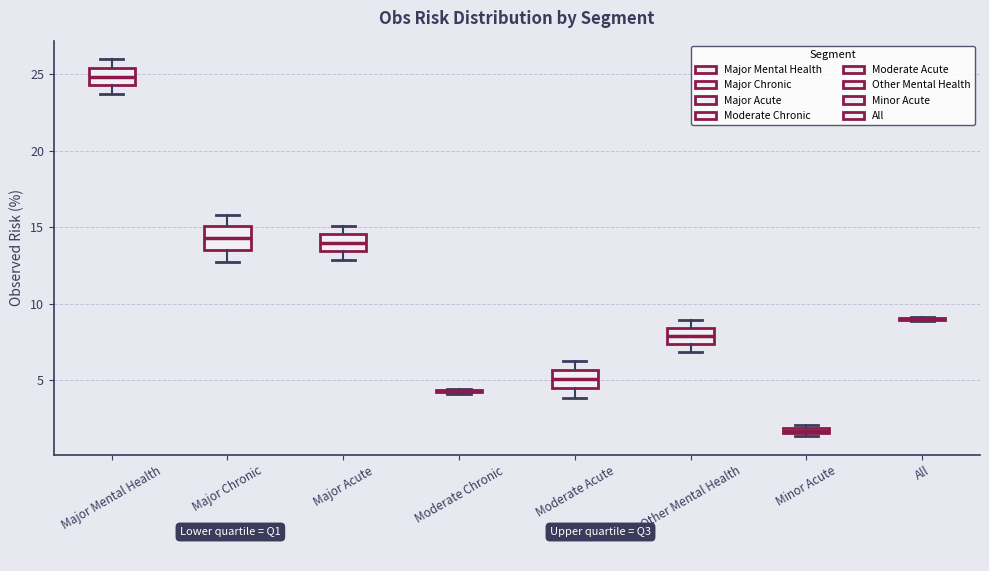

Where is the lower edge of the box for Moderate Acute on the y-axis? The values are not printed on the chart, so give them approximately, as read against the axis.

4.5